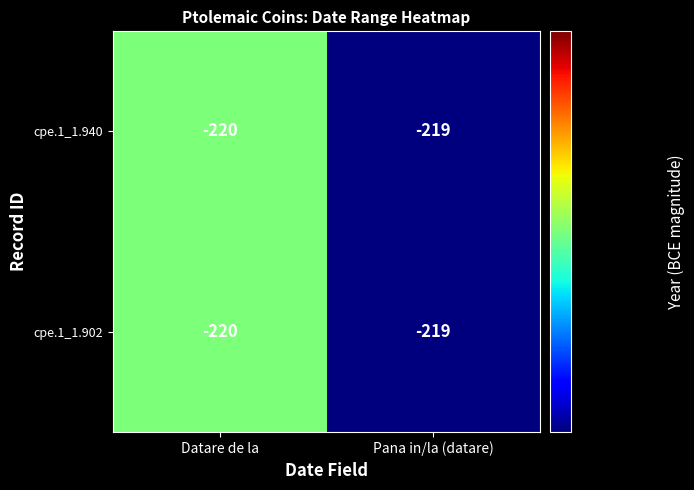

Reading right to left, extract all data points from this chart.

cpe.1_1.940: Pana in/la (datare)=-219	Datare de la=-220
cpe.1_1.902: Pana in/la (datare)=-219	Datare de la=-220